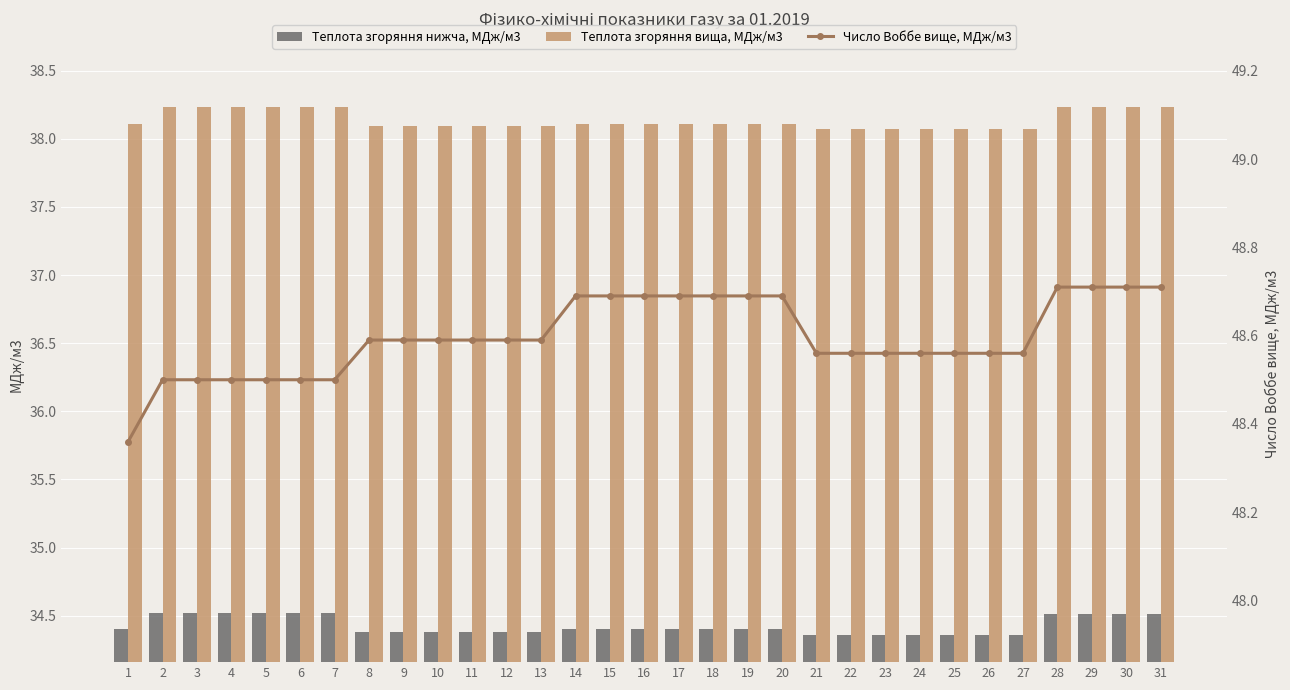

List the series in order of their overall mean, highest first.

Число Воббе вище, МДж/м3, Теплота згоряння вища, МДж/м3, Теплота згоряння нижча, МДж/м3